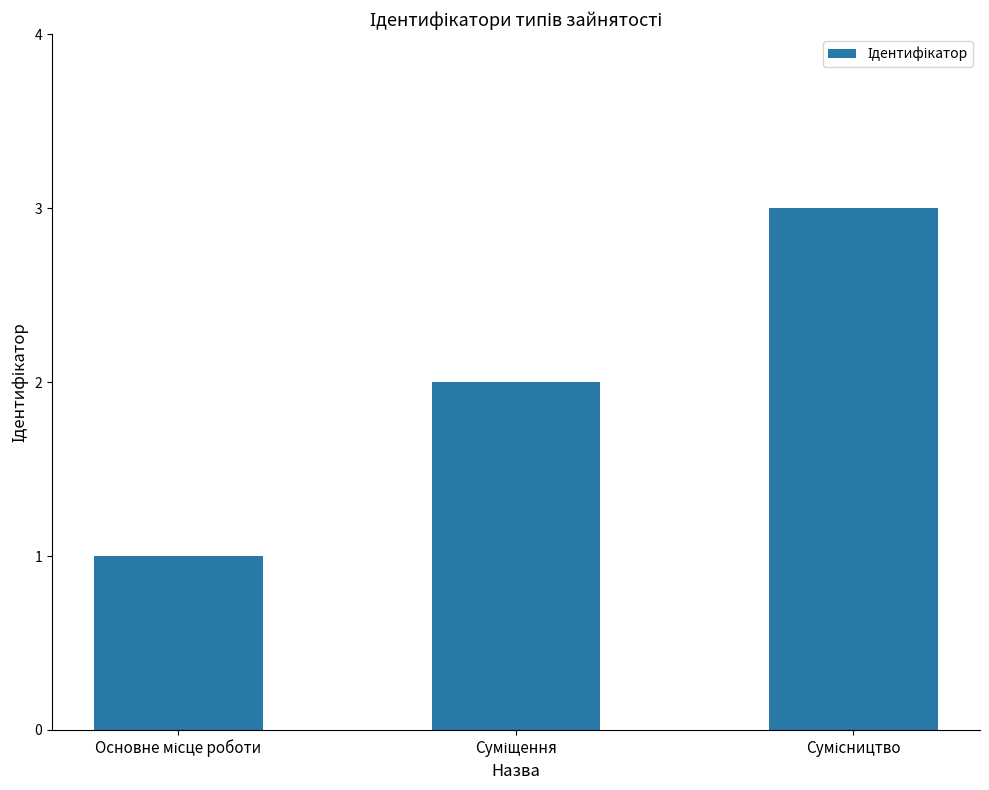

Reading left to right, list all the values displayed in this chart.

1	2	3